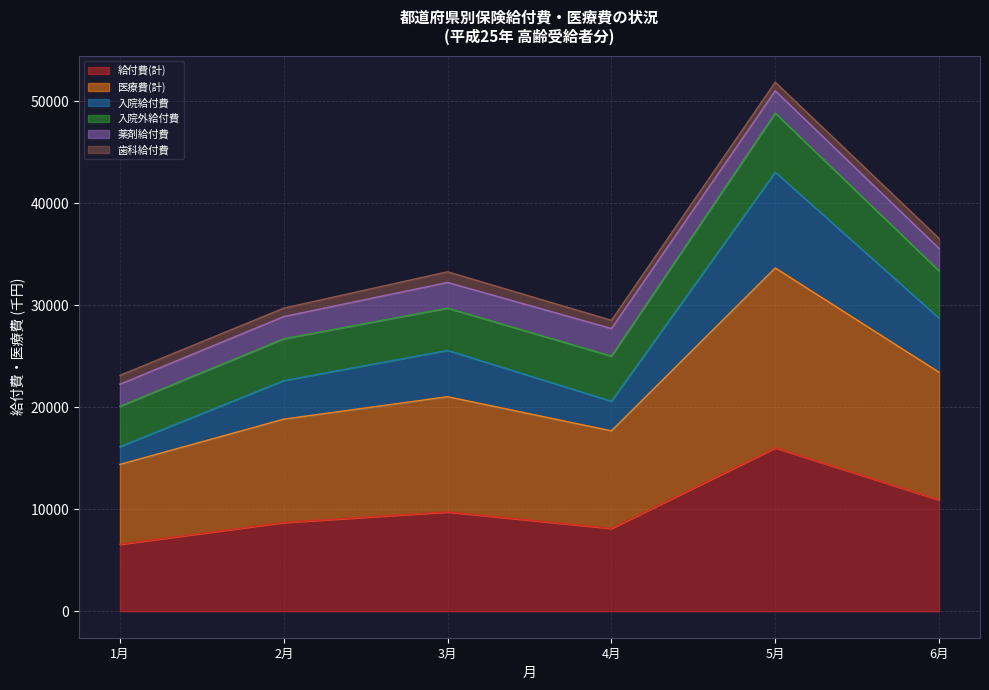

At which category is the sum across all series the highest?

5月